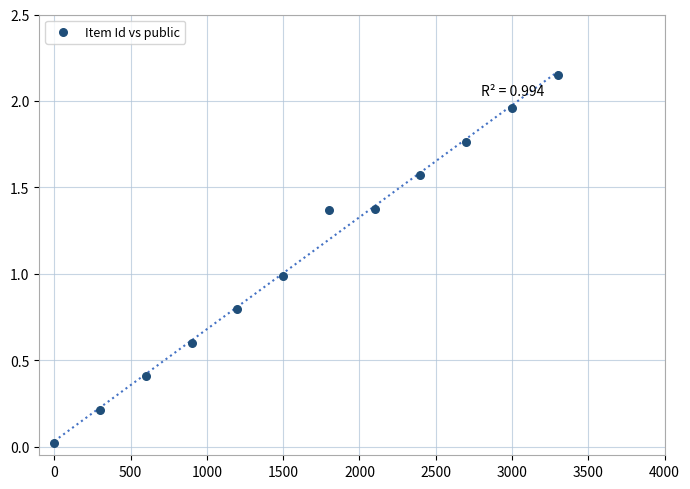

What is the average X value?

1650.0